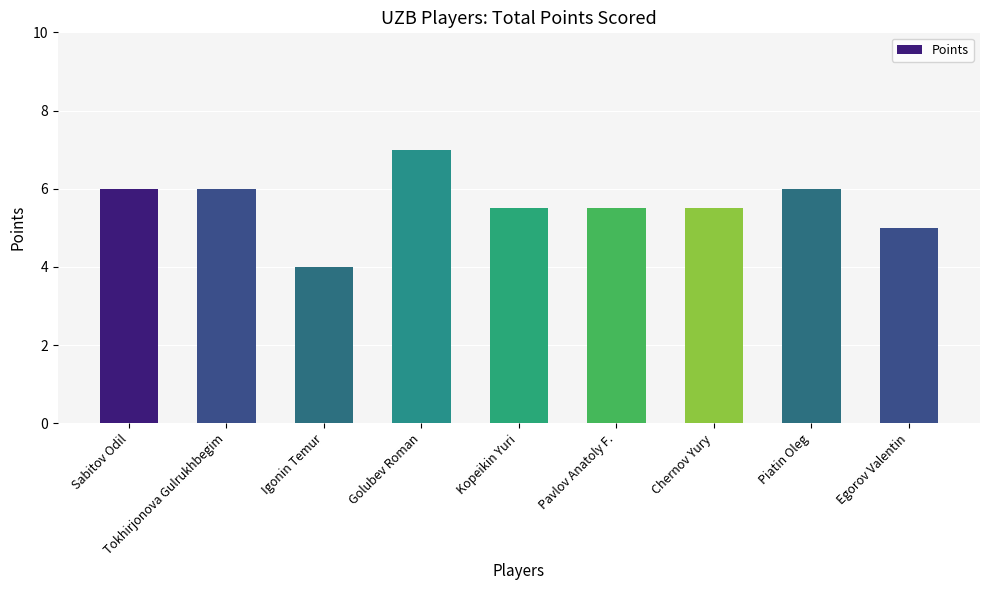

Are the bars horizontal?

No